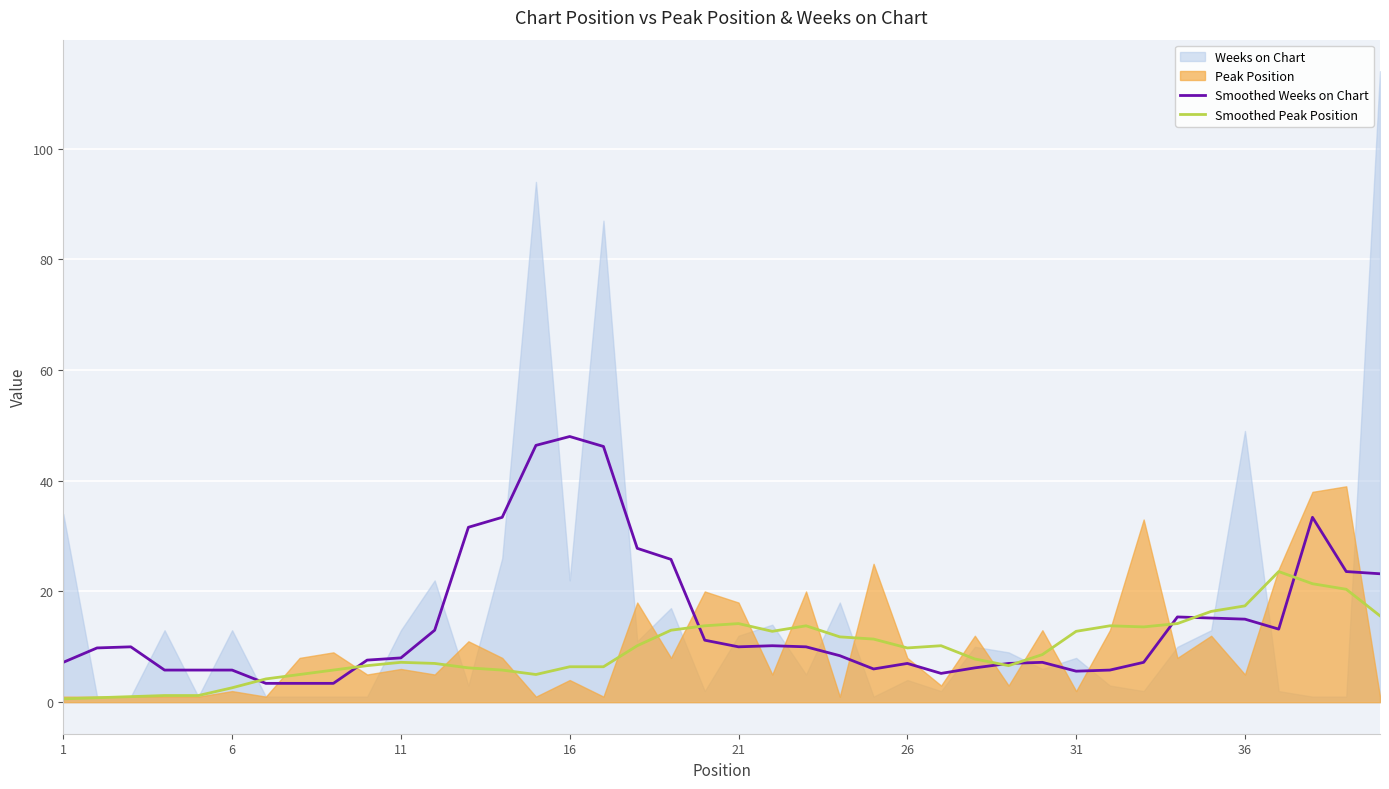

What is the highest value of the Smoothed Weeks on Chart series?

48.0